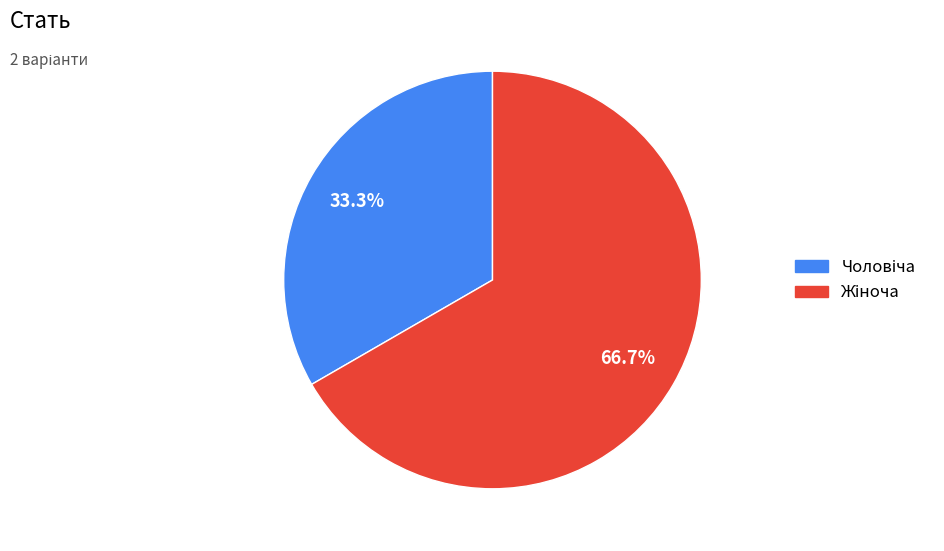

Is there any slice that represents more than half of the pie?

Yes